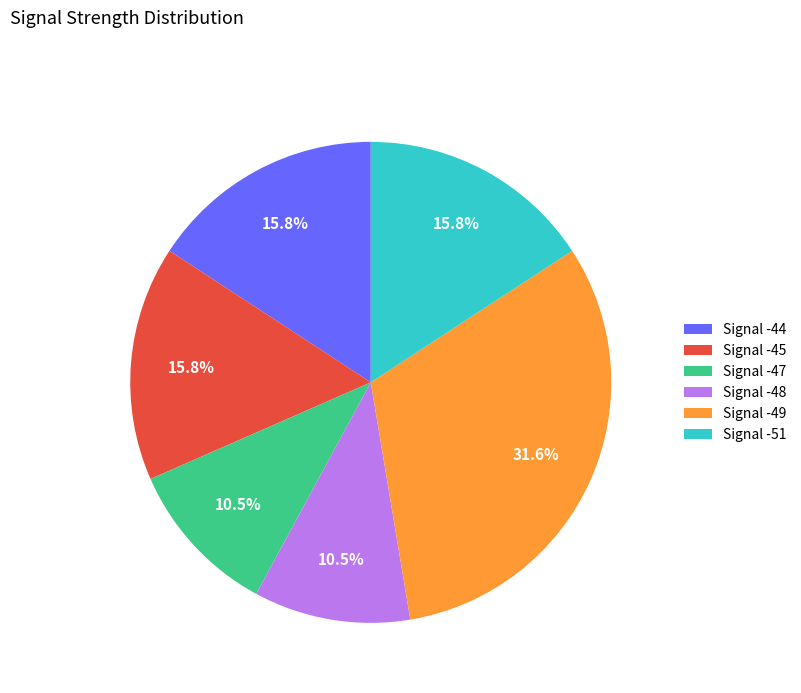

Between Signal -48 and Signal -51, which is larger?

Signal -51